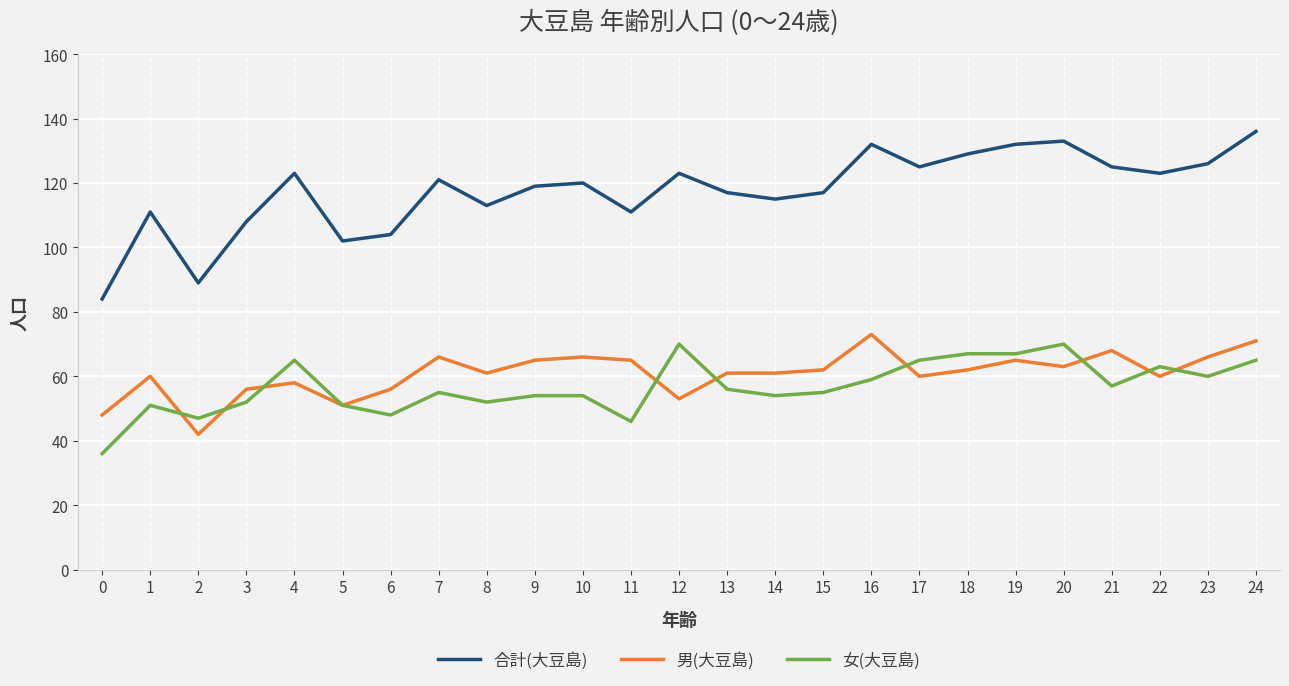

Reading left to right, extract all data points from this chart.

合計(大豆島): 0=84	1=111	2=89	3=108	4=123	5=102	6=104	7=121	8=113	9=119	10=120	11=111	12=123	13=117	14=115	15=117	16=132	17=125	18=129	19=132	20=133	21=125	22=123	23=126	24=136
男(大豆島): 0=48	1=60	2=42	3=56	4=58	5=51	6=56	7=66	8=61	9=65	10=66	11=65	12=53	13=61	14=61	15=62	16=73	17=60	18=62	19=65	20=63	21=68	22=60	23=66	24=71
女(大豆島): 0=36	1=51	2=47	3=52	4=65	5=51	6=48	7=55	8=52	9=54	10=54	11=46	12=70	13=56	14=54	15=55	16=59	17=65	18=67	19=67	20=70	21=57	22=63	23=60	24=65